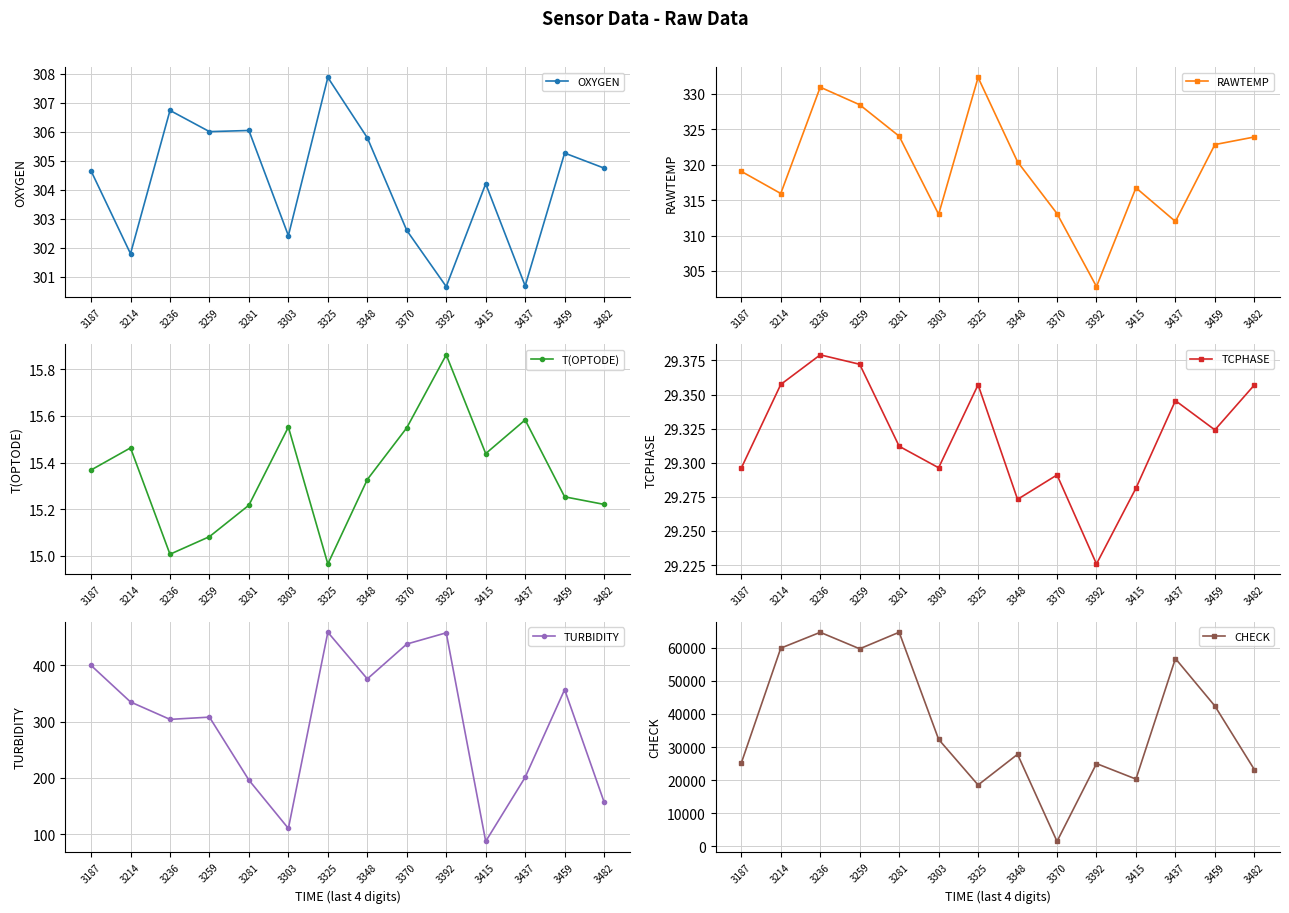

The value of CHECK at 3459 is 67422.6. True or false?

False